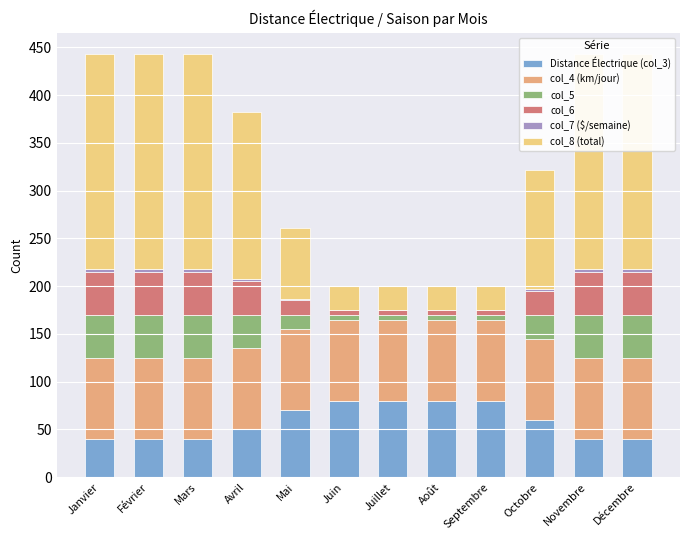

Reading left to right, transcribe all the data shown in this chart.

Distance Électrique (col_3): Janvier=40.0	Février=40.0	Mars=40.0	Avril=50.0	Mai=70.0	Juin=80.0	Juillet=80.0	Août=80.0	Septembre=80.0	Octobre=60.0	Novembre=40.0	Décembre=40.0
col_4 (km/jour): Janvier=85.0	Février=85.0	Mars=85.0	Avril=85.0	Mai=85.0	Juin=85.0	Juillet=85.0	Août=85.0	Septembre=85.0	Octobre=85.0	Novembre=85.0	Décembre=85.0
col_5: Janvier=45.0	Février=45.0	Mars=45.0	Avril=35.0	Mai=15.0	Juin=5.0	Juillet=5.0	Août=5.0	Septembre=5.0	Octobre=25.0	Novembre=45.0	Décembre=45.0
col_6: Janvier=45.0	Février=45.0	Mars=45.0	Avril=35.0	Mai=15.0	Juin=5.0	Juillet=5.0	Août=5.0	Septembre=5.0	Octobre=25.0	Novembre=45.0	Décembre=45.0
col_7 ($/semaine): Janvier=3.1	Février=3.1	Mars=3.1	Avril=2.4	Mai=1.0	Juin=0.3	Juillet=0.3	Août=0.3	Septembre=0.3	Octobre=1.7	Novembre=3.1	Décembre=3.1
col_8 (total): Janvier=225.0	Février=225.0	Mars=225.0	Avril=175.0	Mai=75.0	Juin=25.0	Juillet=25.0	Août=25.0	Septembre=25.0	Octobre=125.0	Novembre=225.0	Décembre=225.0